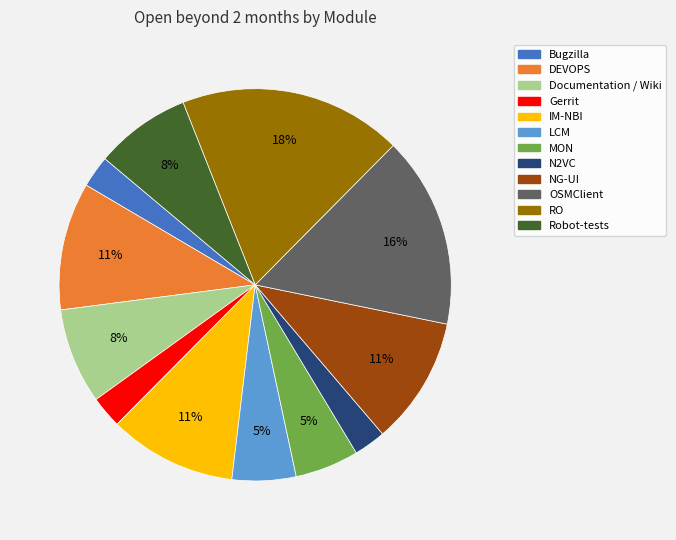

True or false: MON accounts for 1% of the total.

False